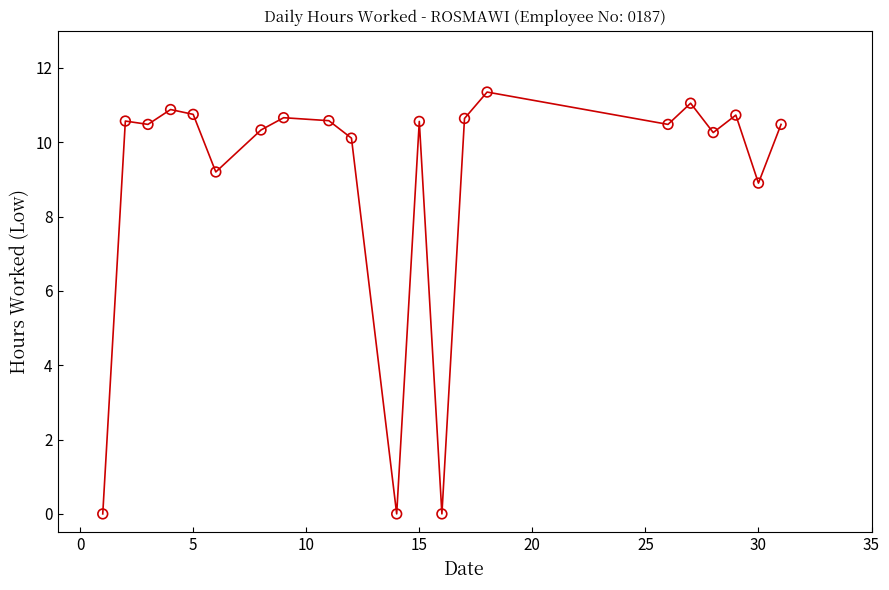

What is the range of X values (max minus min)?

30.0